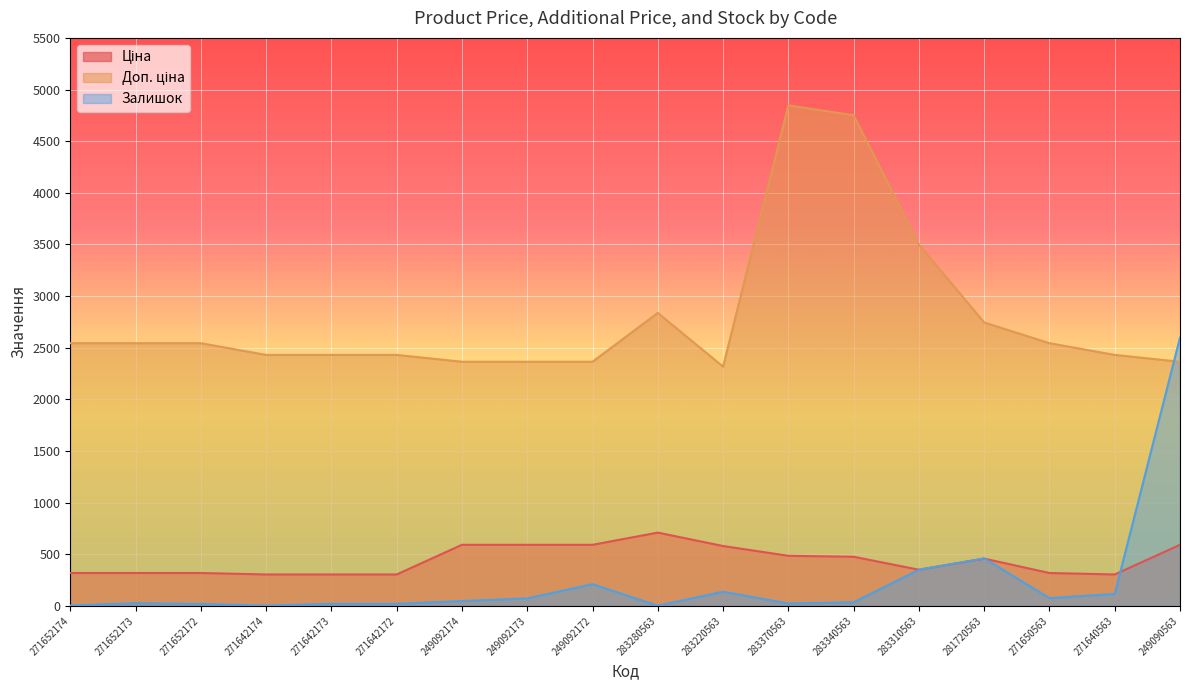

Is the value of Доп. ціна at 271640563 greater than the value of Залишок at 283220563?

Yes